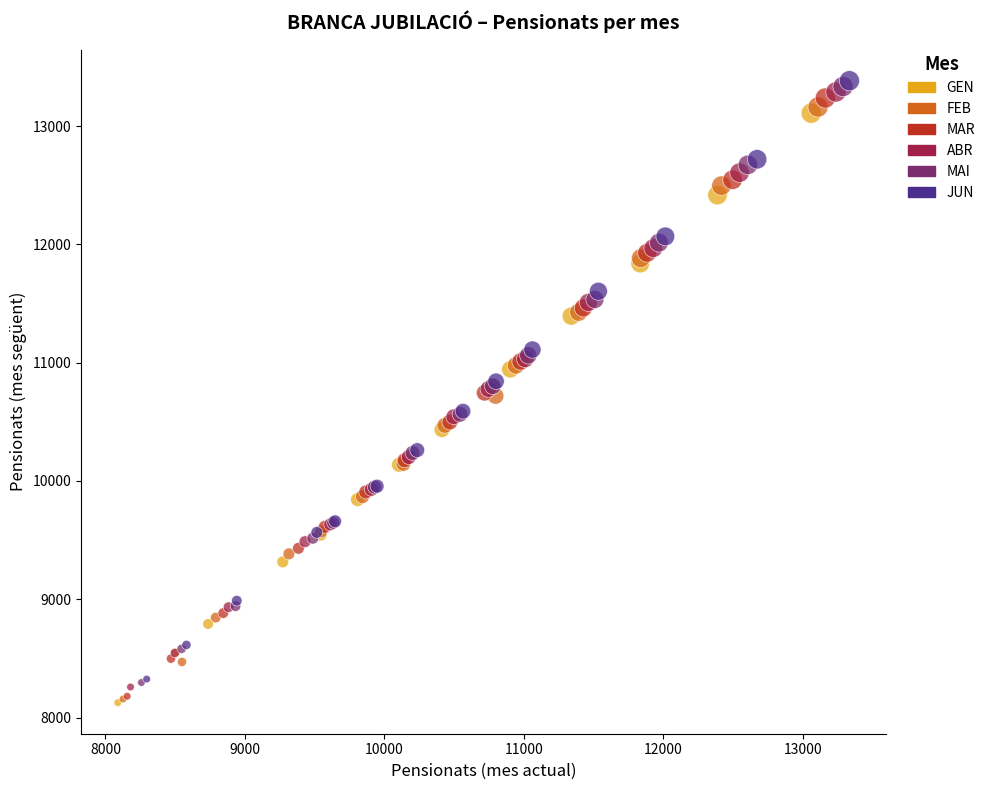

Which series has the largest Y range (max minus min)?

JUN